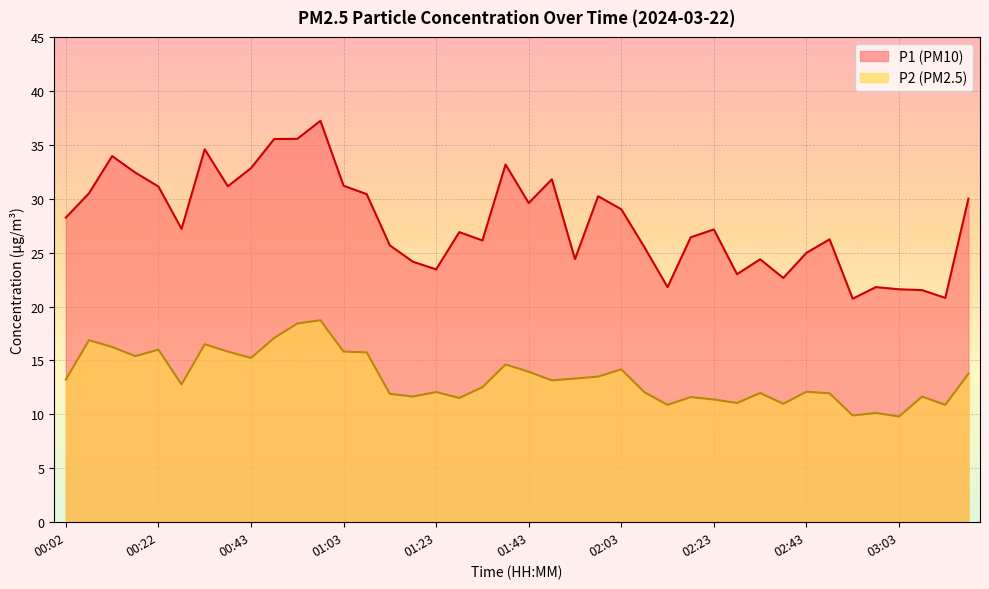

What is the value of the P2 point at the 10th from the left?

17.1